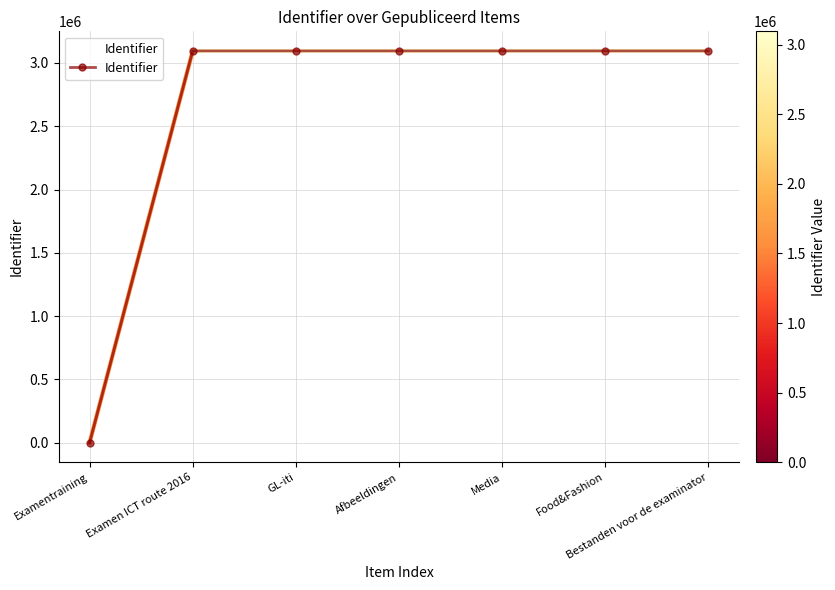

What is the sum of the values at GL-iti and Bestanden voor de examinator?

6190166